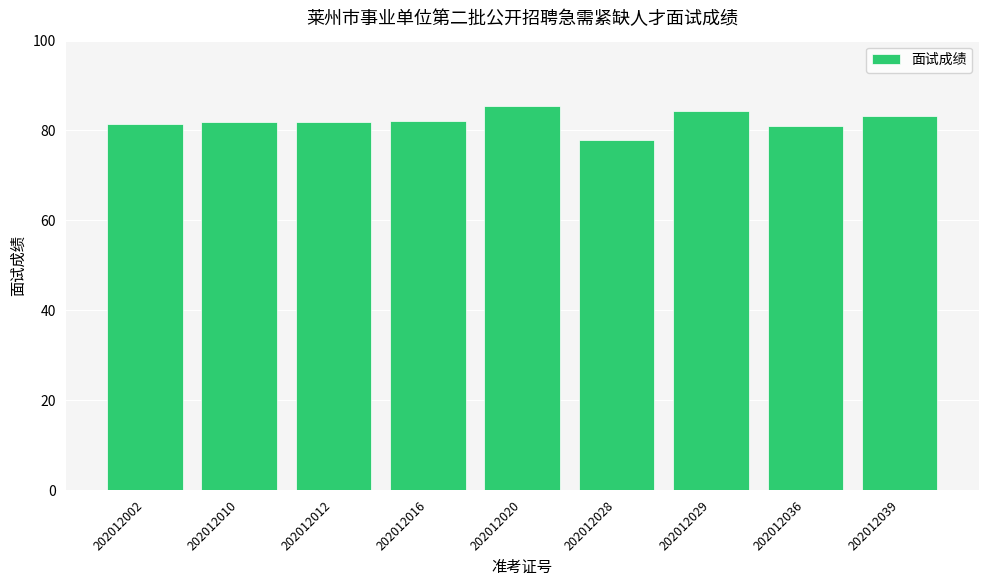

The chart shows a value of 85.4 at 202012020. True or false?

True